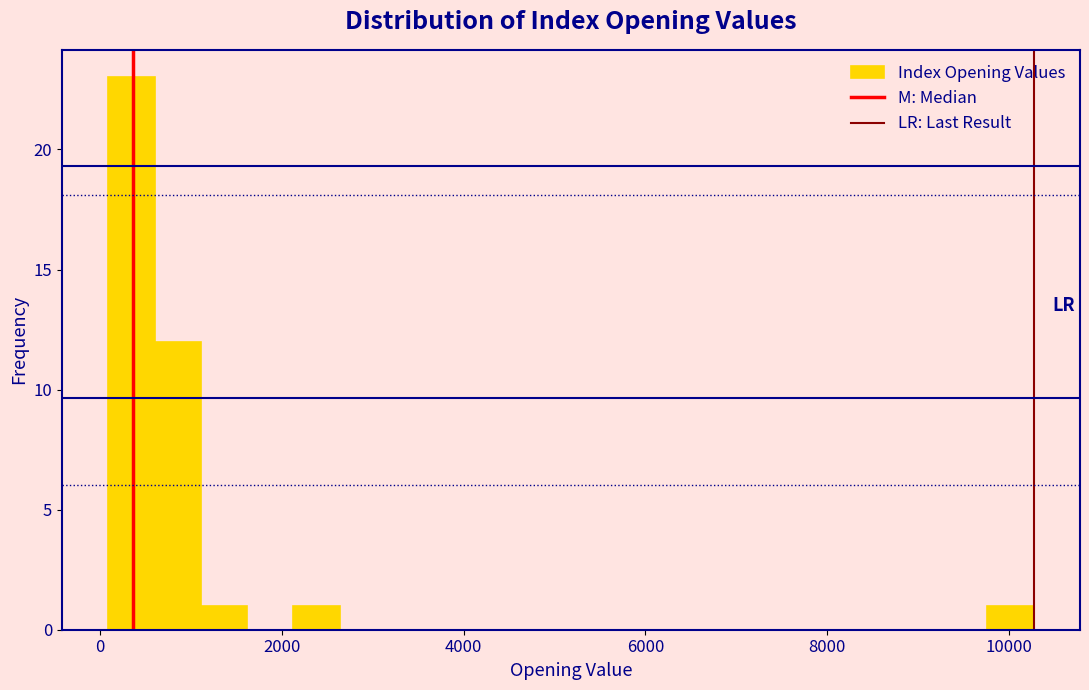

Read against the x-axis, roughly where is the centre of the tallest bar?

400